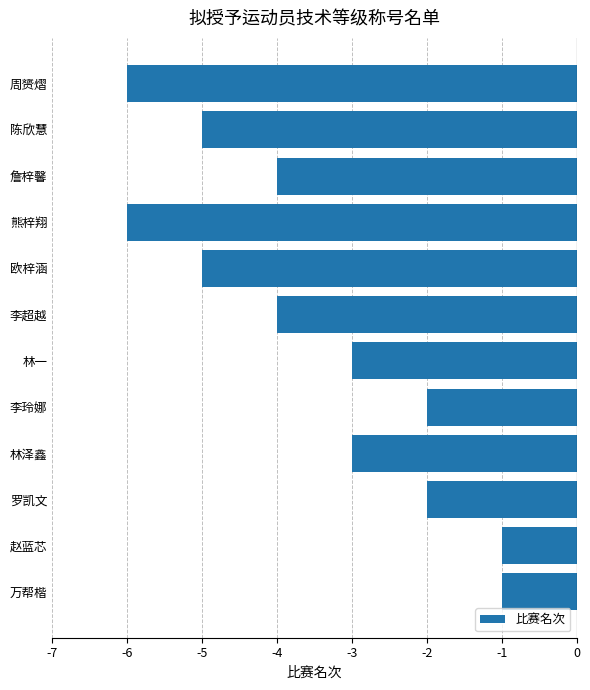

Count the values in the range -5 to -2.

8